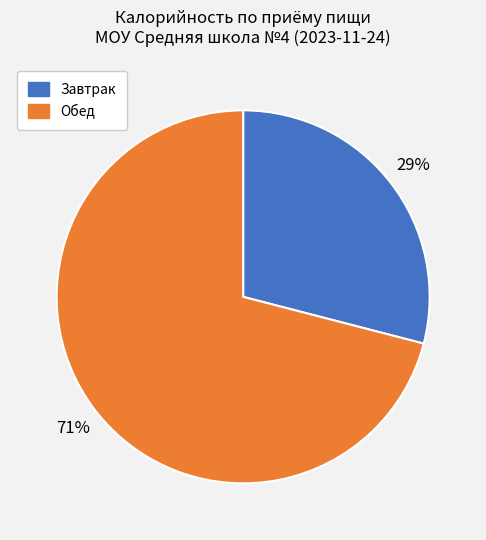

How many slices are in this pie chart?

2